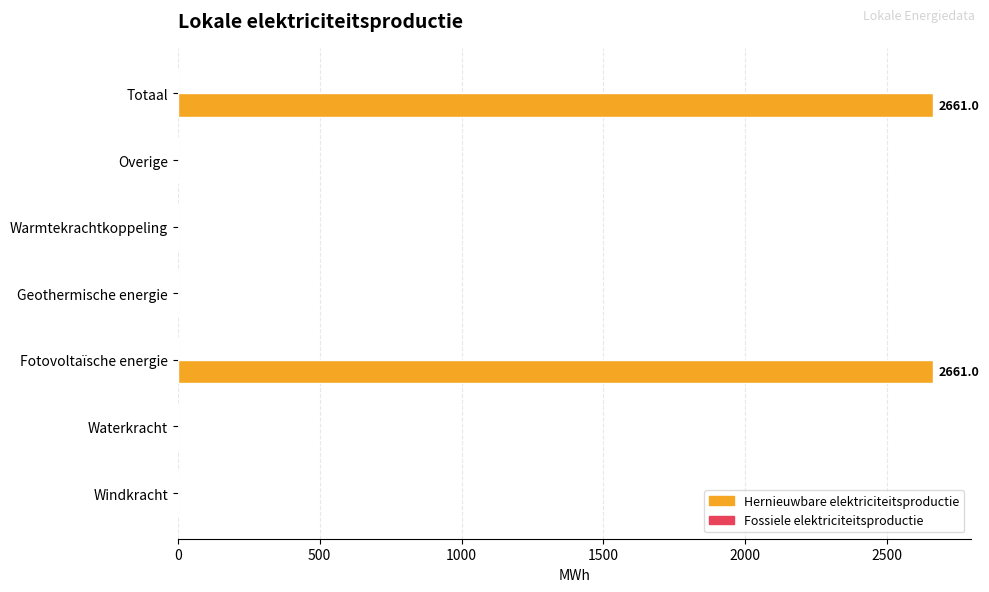

What is the maximum value shown in the chart?

2661.0